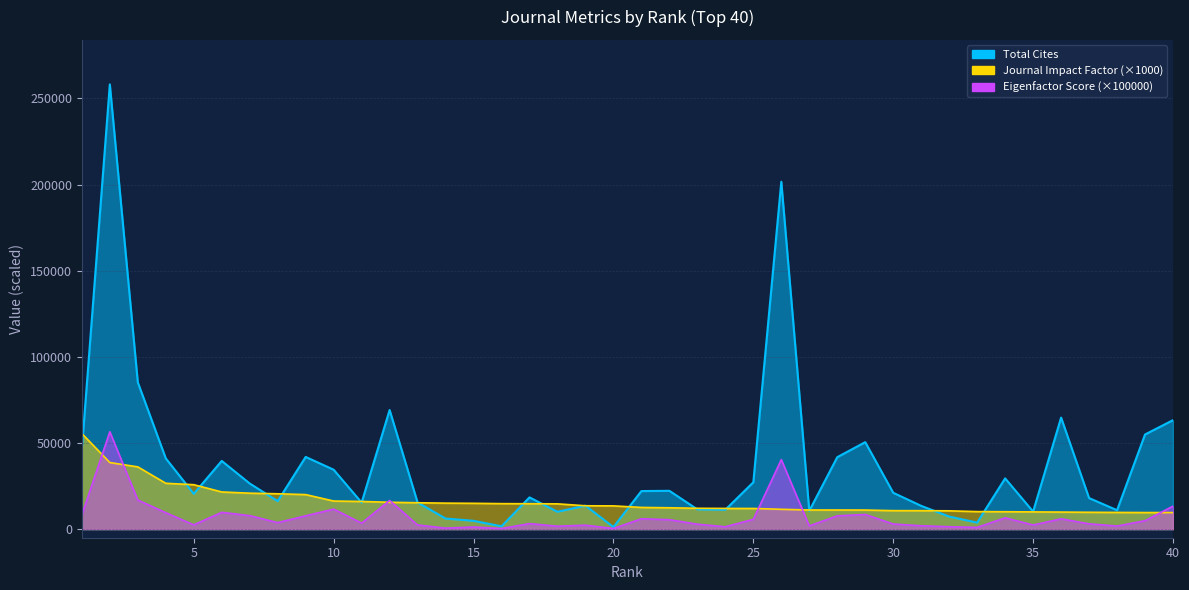

True or false: Total Cites has a value of 21095.0 at 30.

True